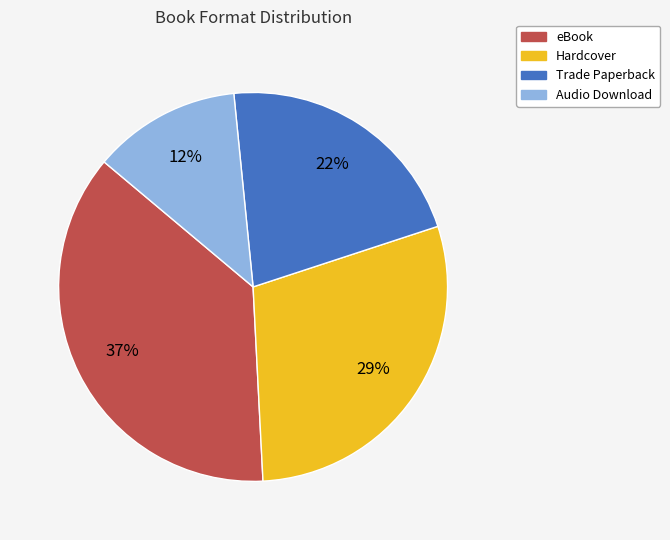

Does Hardcover represent more than half of the total?

No